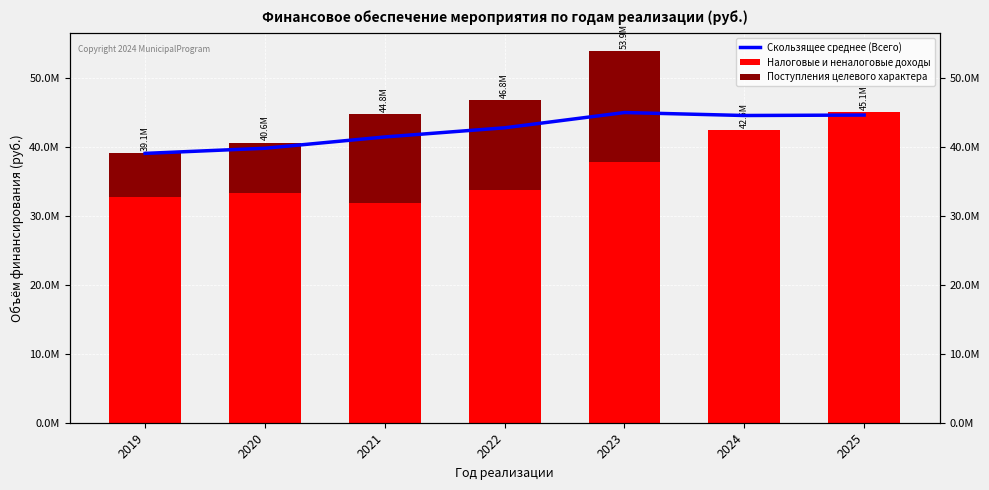

How many bars are there in total?

21